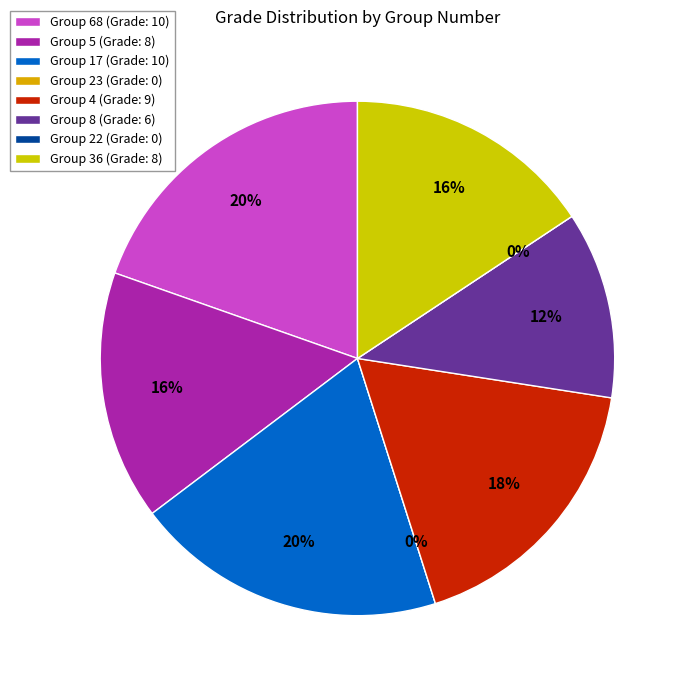

How much of the chart is everything except Group 36?

84.3%